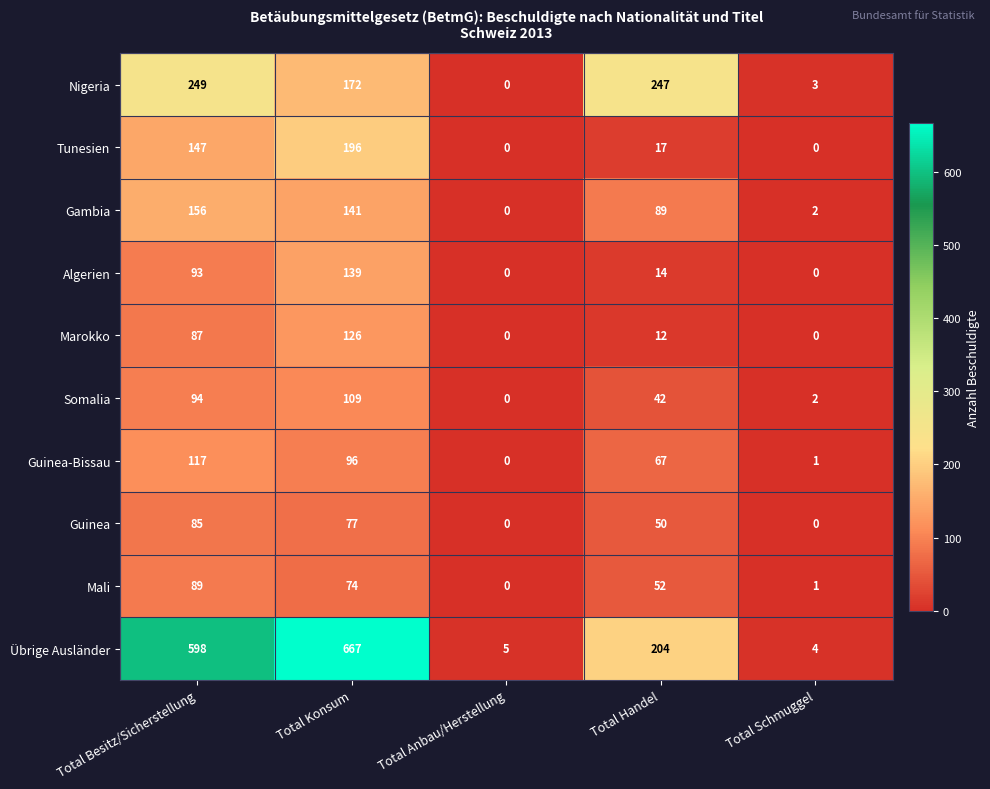

Which series has the largest range (max minus min)?

Übrige Ausländer